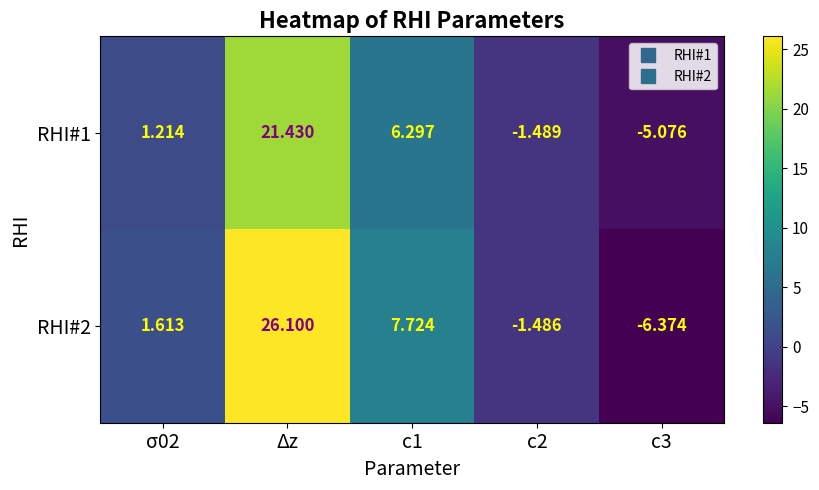

Is the value of RHI#2 at c2 greater than the value of RHI#1 at c2?

Yes